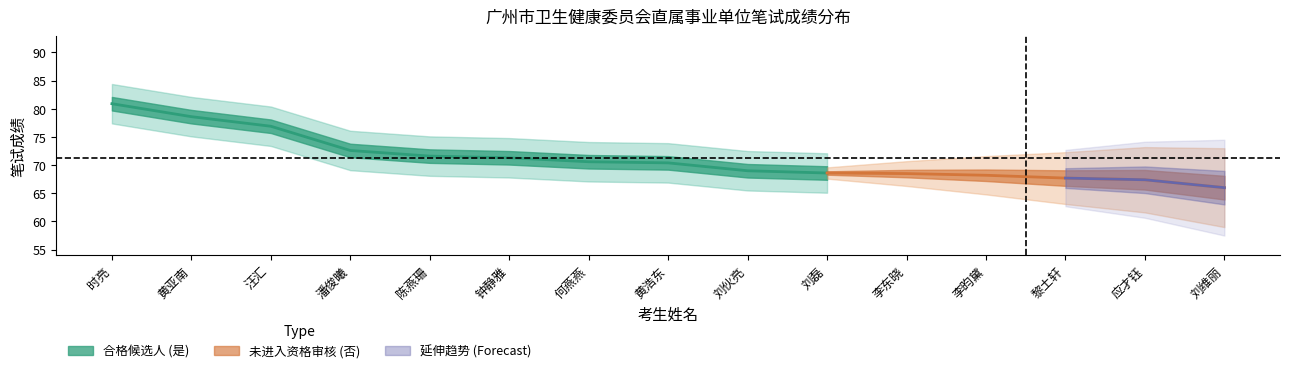

True or false: 笔试成绩 has more than 1 interior local peaks.

False